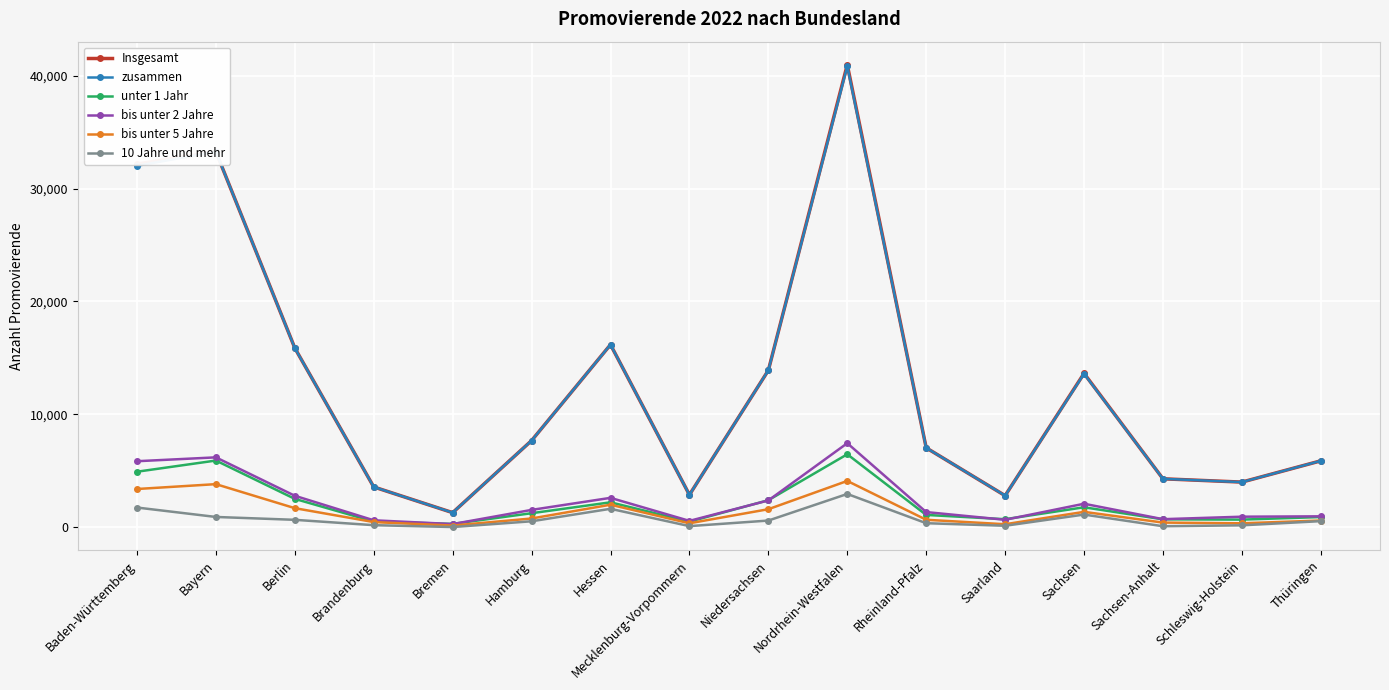

True or false: bis unter 2 Jahre and Insgesamt cross at least once.

False